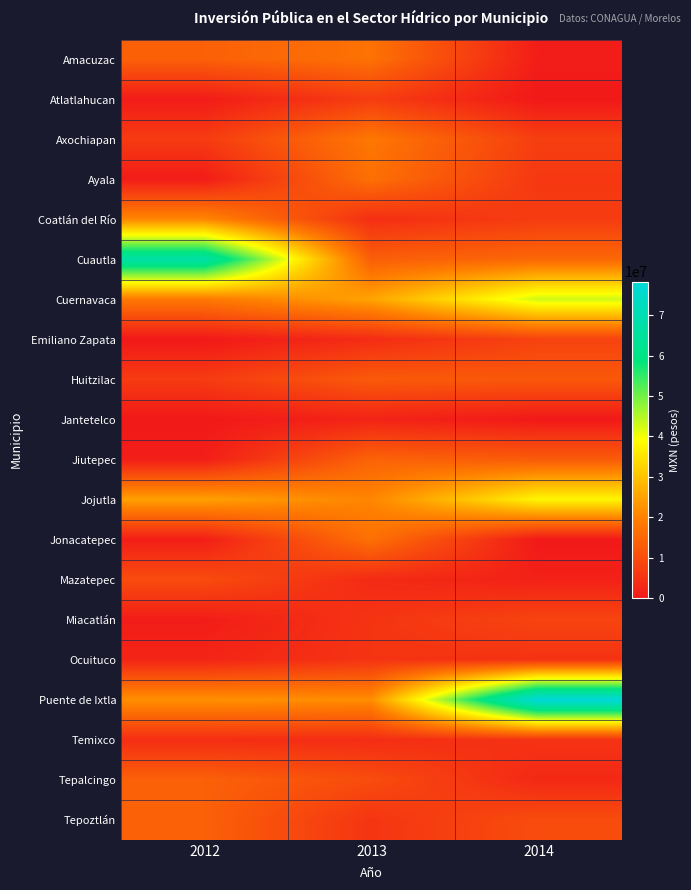

What is the total value across all series at 2012?

227779135.6